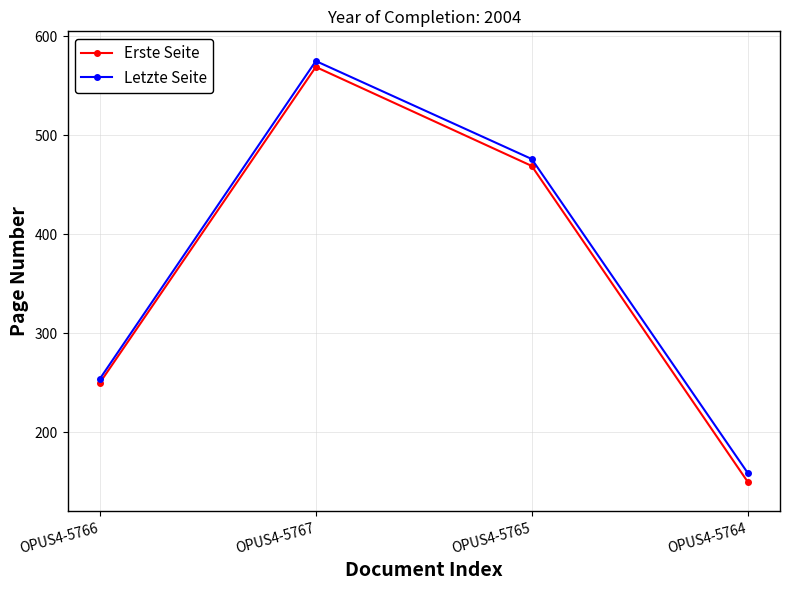

Is this an area chart (filled region under the line)?

No